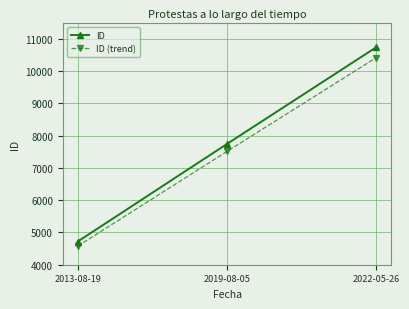

What is the lowest value of the ID series?

4717.0